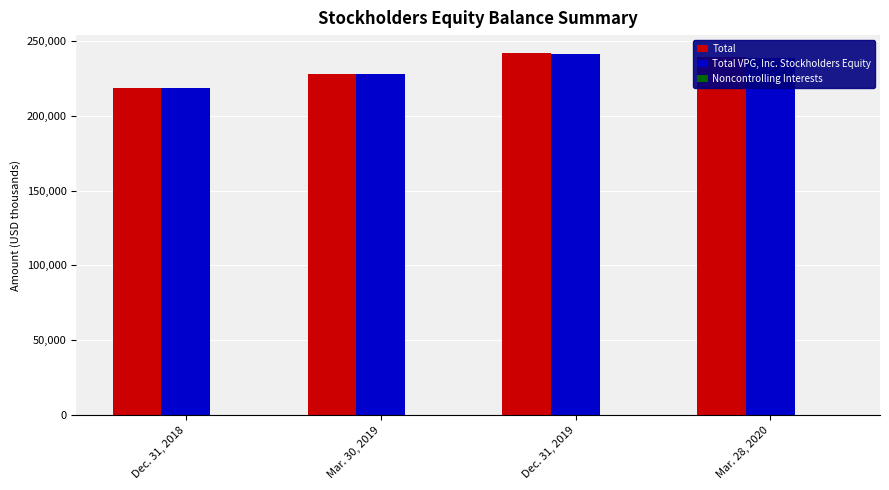

The Total VPG, Inc. Stockholders Equity series shows 218415 at Dec. 31, 2018. True or false?

True